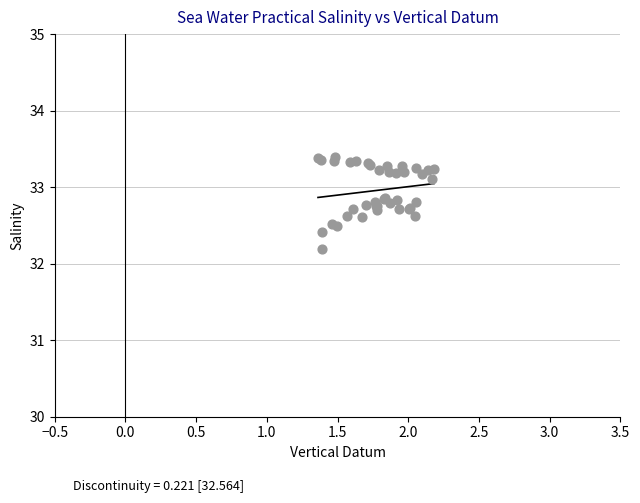

What Y value in the scatter plot is closest to 32?

32.2